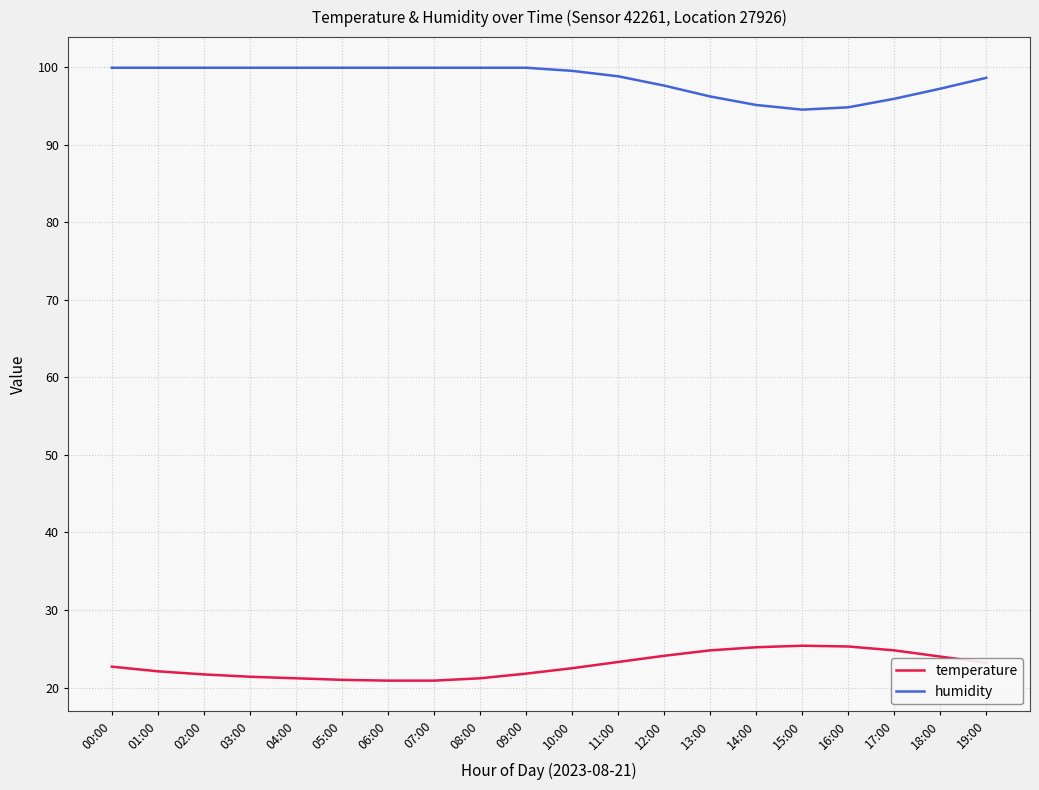

What is the approximate value of temperature at 17:00?

24.8